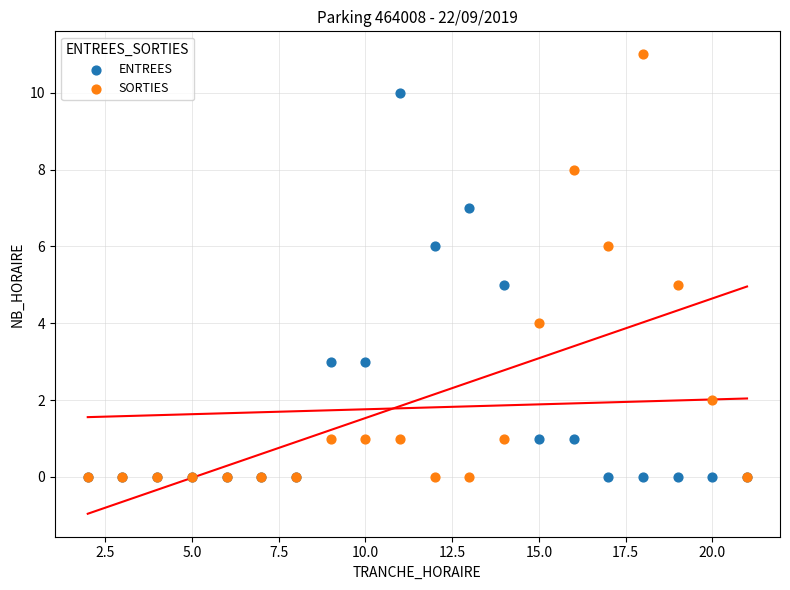

Which series contains the highest Y value?

SORTIES